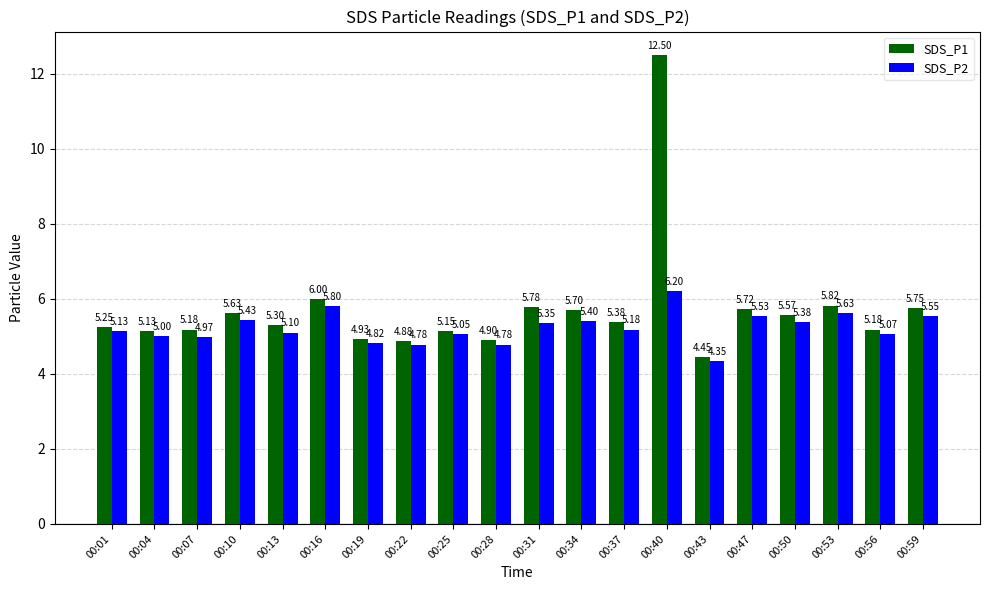

What is the value of the SDS_P1 bar at the 20th from the left?

5.8